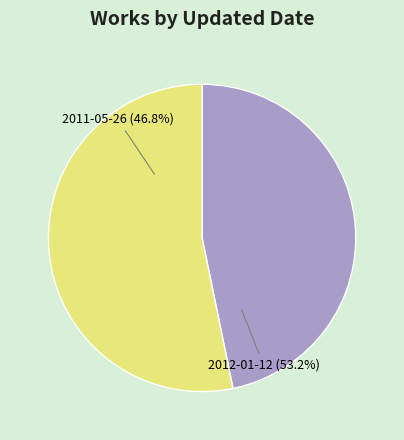

Approximately how many times larger is the value at 2012-01-12 compared to 2011-05-26?

1.1